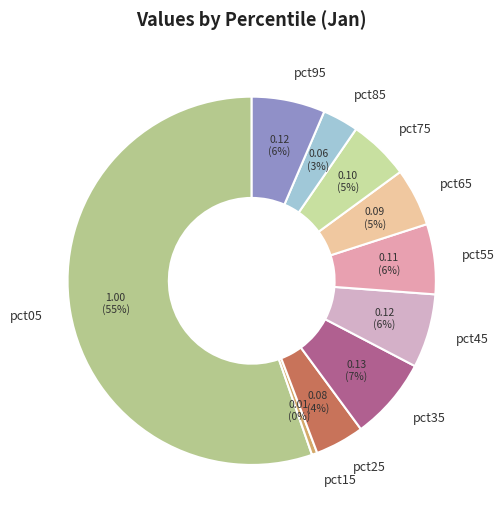

Which category has the biggest portion of the pie?

pct05